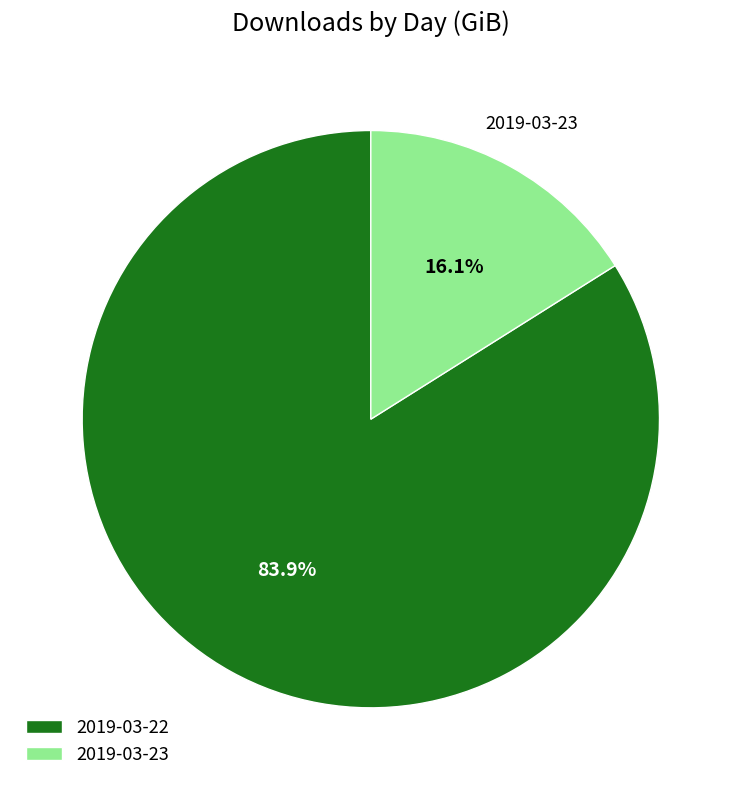

To the nearest percent, what portion does 2019-03-22 represent?

84%